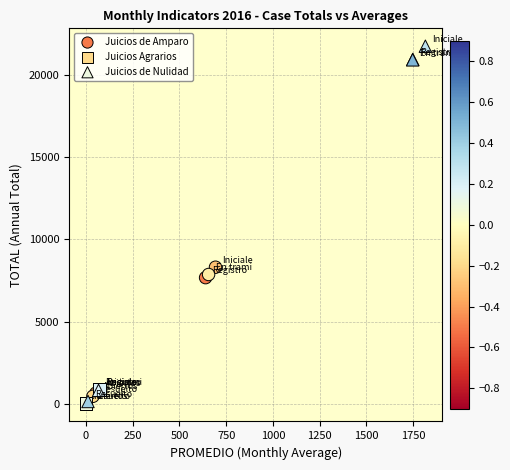

Which series has the largest Y range (max minus min)?

Juicios de Nulidad